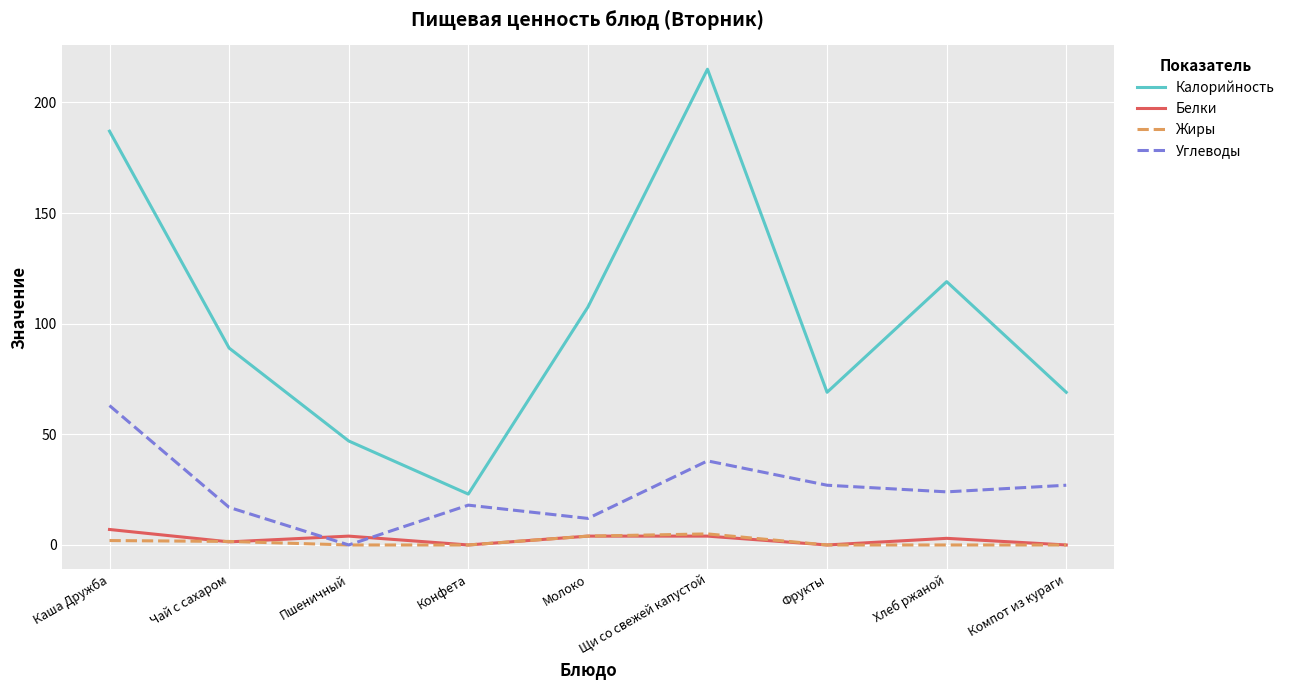

What is the difference between the maximum and minimum values in the Белки series?

7.0